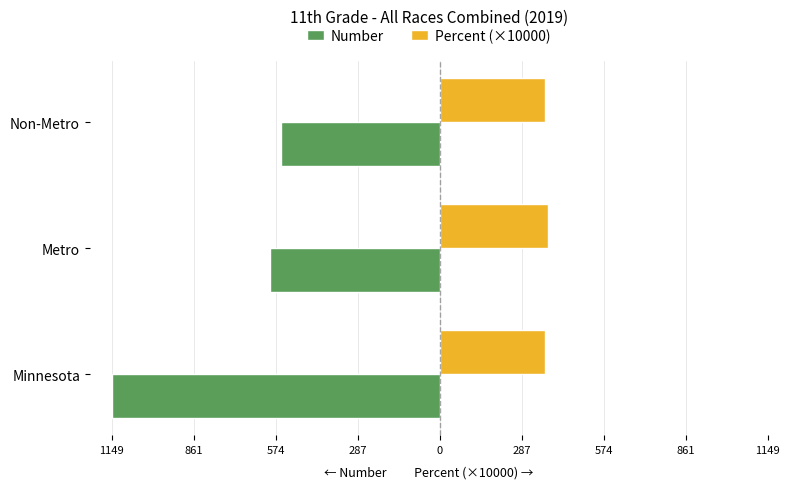

What are all the series names shown in the legend?

Number, Percent (×10000)